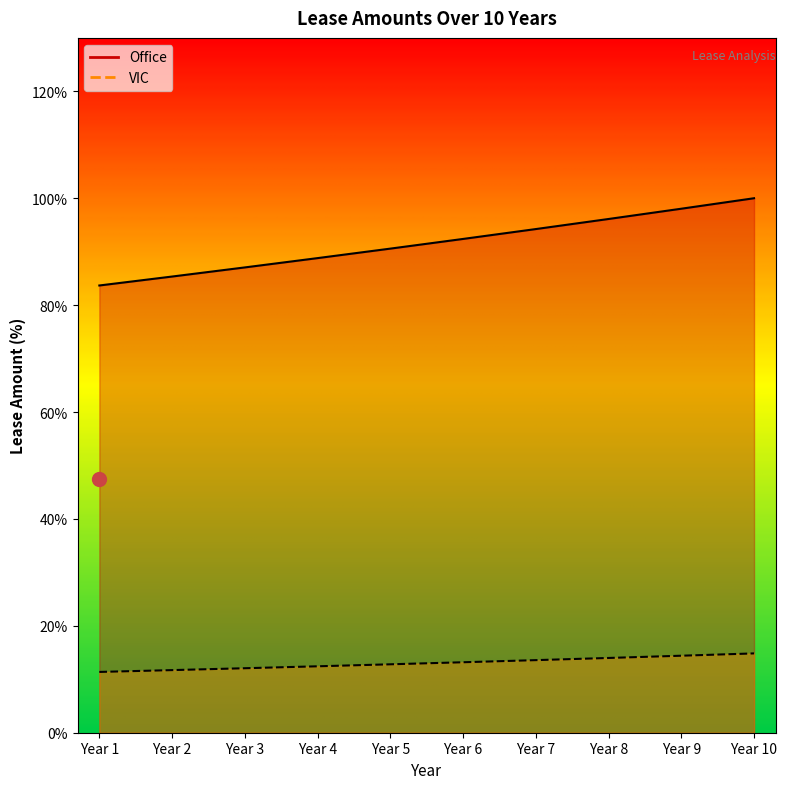

How many distinct data groups are displayed?

2